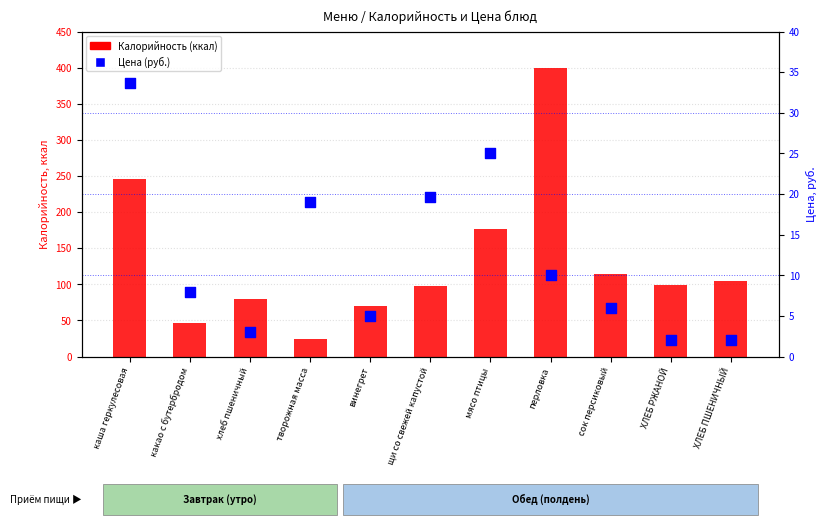

At which category is the sum across all series the highest?

перловка